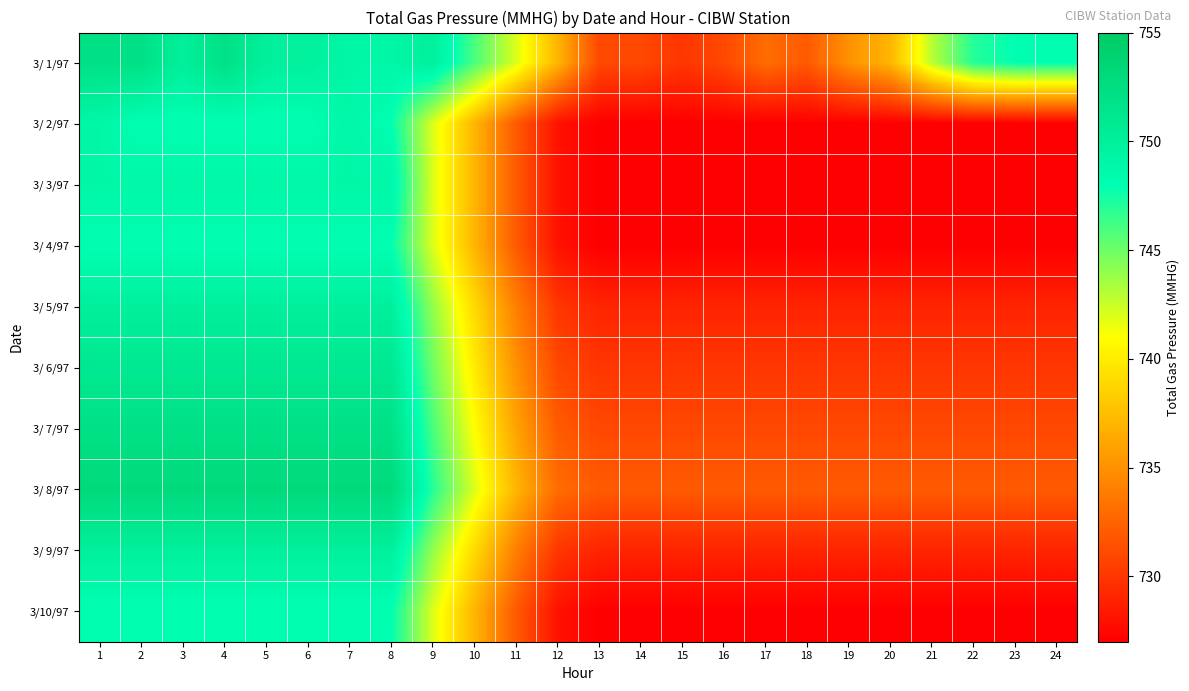

Rank the series at 21 from highest to lowest value.

3/ 1/97, 3/ 8/97, 3/ 7/97, 3/ 6/97, 3/ 5/97, 3/ 9/97, 3/ 2/97, 3/ 3/97, 3/ 4/97, 3/10/97